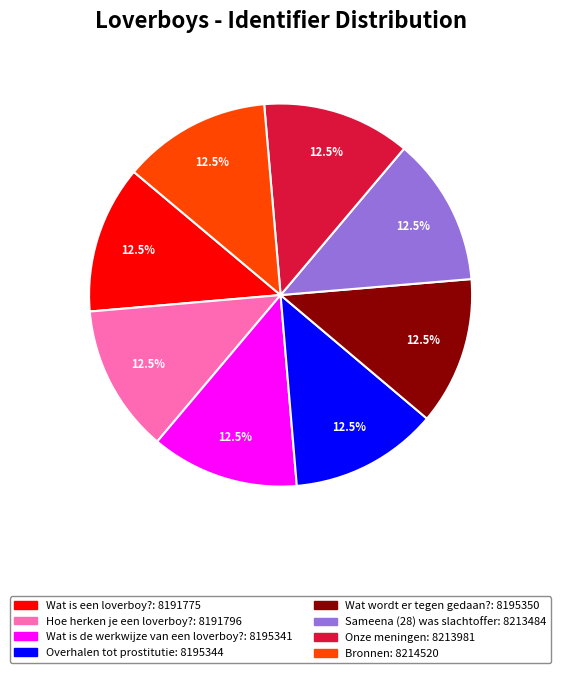

Does Wat is de werkwijze van een loverboy? represent more than half of the total?

No